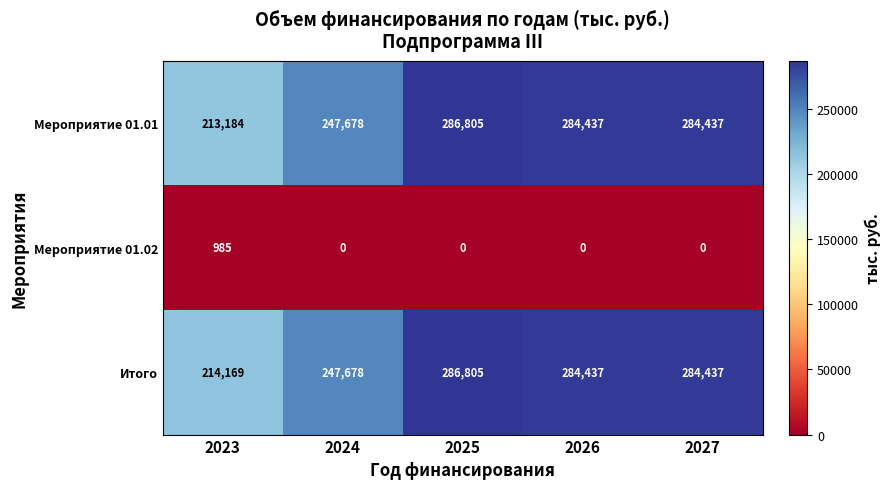

What is the total value across all series at 2027?

568874